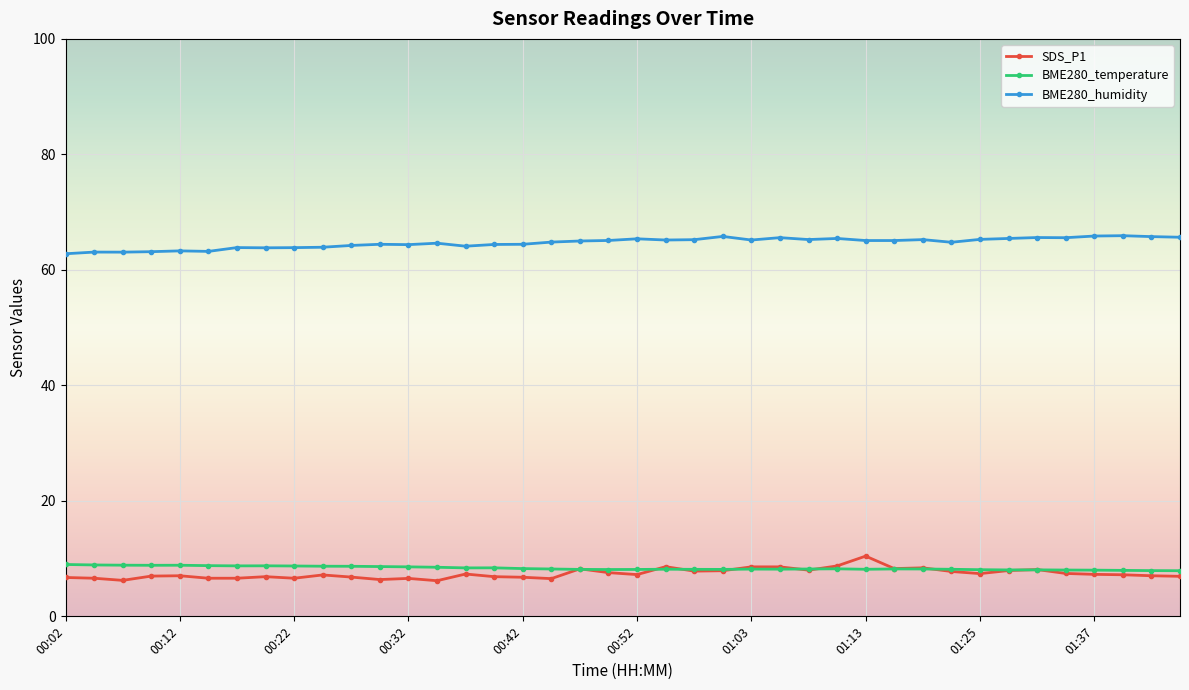

What is the value of the BME280_temperature point at the 36th from the left?

8.0